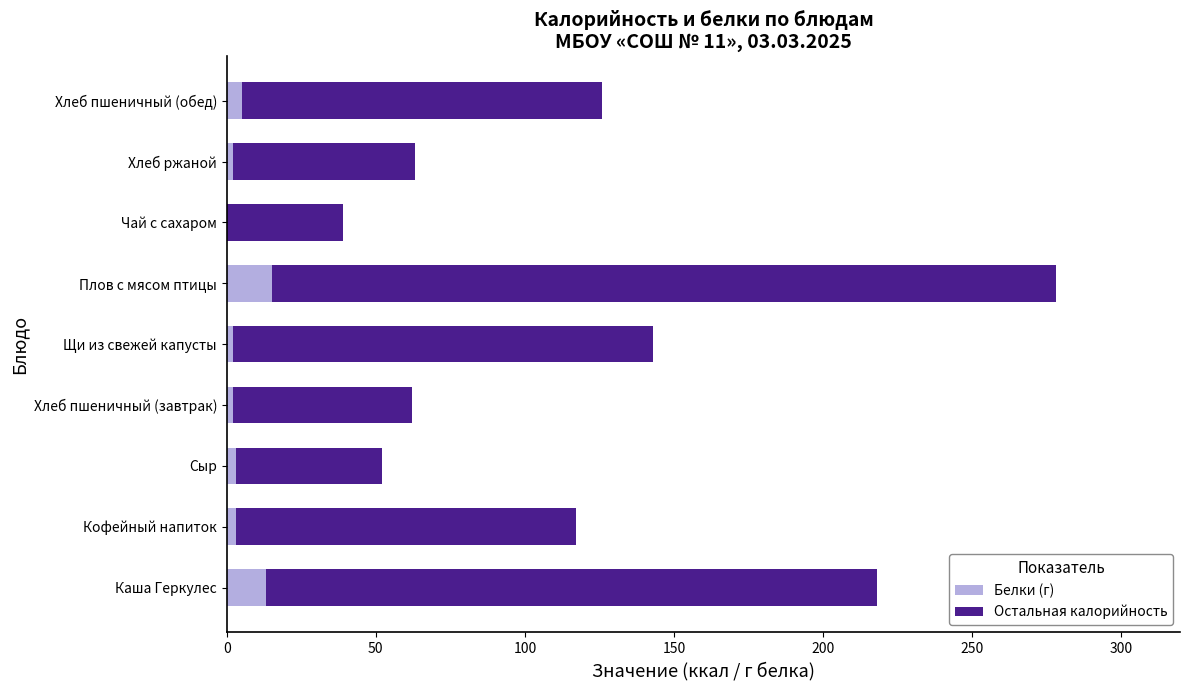

What is the highest value of the Белки (г) series?

15